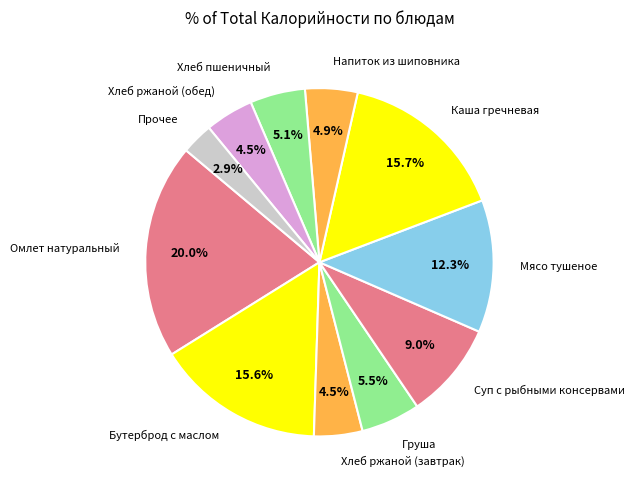

How much of the chart is everything except Прочее?

97.1%